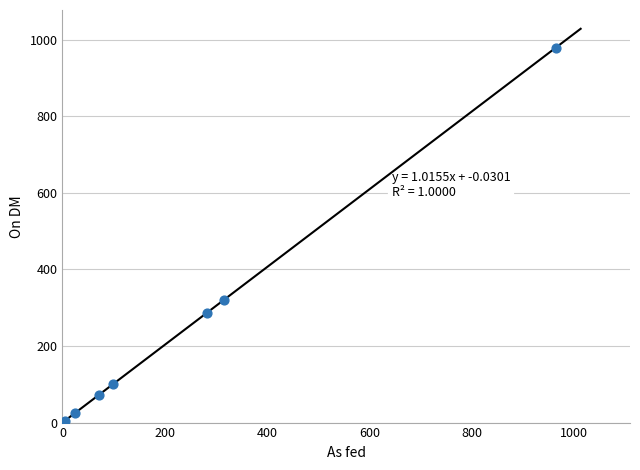

What Y value in the scatter plot is closest to 490?

320.0